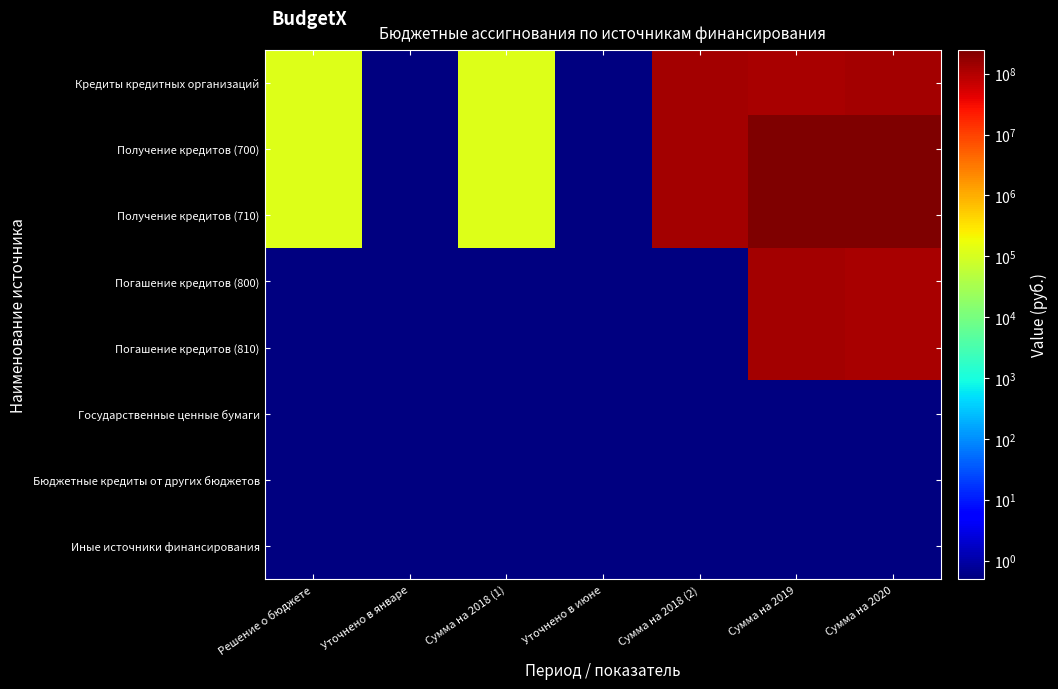

Reading right to left, what are all the values shown in this chart?

Кредиты кредитных организаций: Сумма на 2020=123880700.0	Сумма на 2019=122444200.0	Сумма на 2018 (2)=125542600.0	Уточнено в июне=0.1	Сумма на 2018 (1)=125543.0	Уточнено в январе=0.1	Решение о бюджете=125543.0
Получение кредитов (700): Сумма на 2020=246324900.0	Сумма на 2019=247987200.0	Сумма на 2018 (2)=125542600.0	Уточнено в июне=0.1	Сумма на 2018 (1)=125543.0	Уточнено в январе=0.1	Решение о бюджете=125543.0
Получение кредитов (710): Сумма на 2020=246324900.0	Сумма на 2019=247987200.0	Сумма на 2018 (2)=125542600.0	Уточнено в июне=0.1	Сумма на 2018 (1)=125543.0	Уточнено в январе=0.1	Решение о бюджете=125543.0
Погашение кредитов (800): Сумма на 2020=122444200.0	Сумма на 2019=125543000.0	Сумма на 2018 (2)=0.1	Уточнено в июне=0.1	Сумма на 2018 (1)=0.1	Уточнено в январе=0.1	Решение о бюджете=0.1
Погашение кредитов (810): Сумма на 2020=122444200.0	Сумма на 2019=125543000.0	Сумма на 2018 (2)=0.1	Уточнено в июне=0.1	Сумма на 2018 (1)=0.1	Уточнено в январе=0.1	Решение о бюджете=0.1
Государственные ценные бумаги: Сумма на 2020=0.1	Сумма на 2019=0.1	Сумма на 2018 (2)=0.1	Уточнено в июне=0.1	Сумма на 2018 (1)=0.1	Уточнено в январе=0.1	Решение о бюджете=0.1
Бюджетные кредиты от других бюджетов: Сумма на 2020=0.1	Сумма на 2019=0.1	Сумма на 2018 (2)=0.1	Уточнено в июне=0.1	Сумма на 2018 (1)=0.1	Уточнено в январе=0.1	Решение о бюджете=0.1
Иные источники финансирования: Сумма на 2020=0.1	Сумма на 2019=0.1	Сумма на 2018 (2)=0.1	Уточнено в июне=0.1	Сумма на 2018 (1)=0.1	Уточнено в январе=0.1	Решение о бюджете=0.1